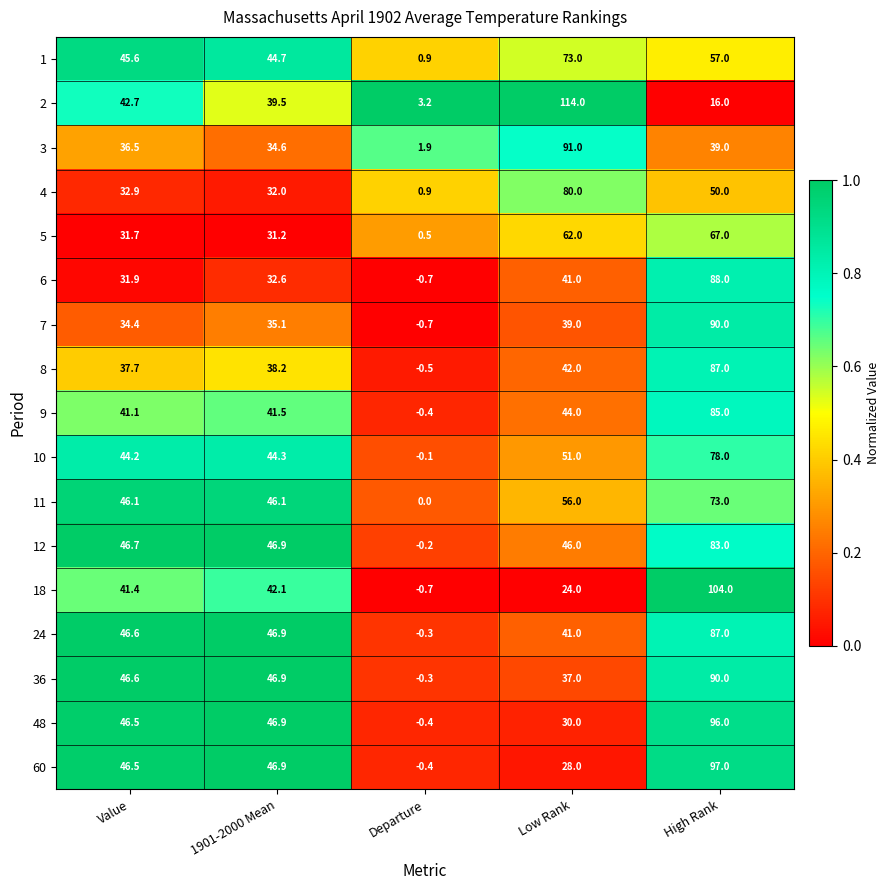

How many data points in 11 are above 46?

4